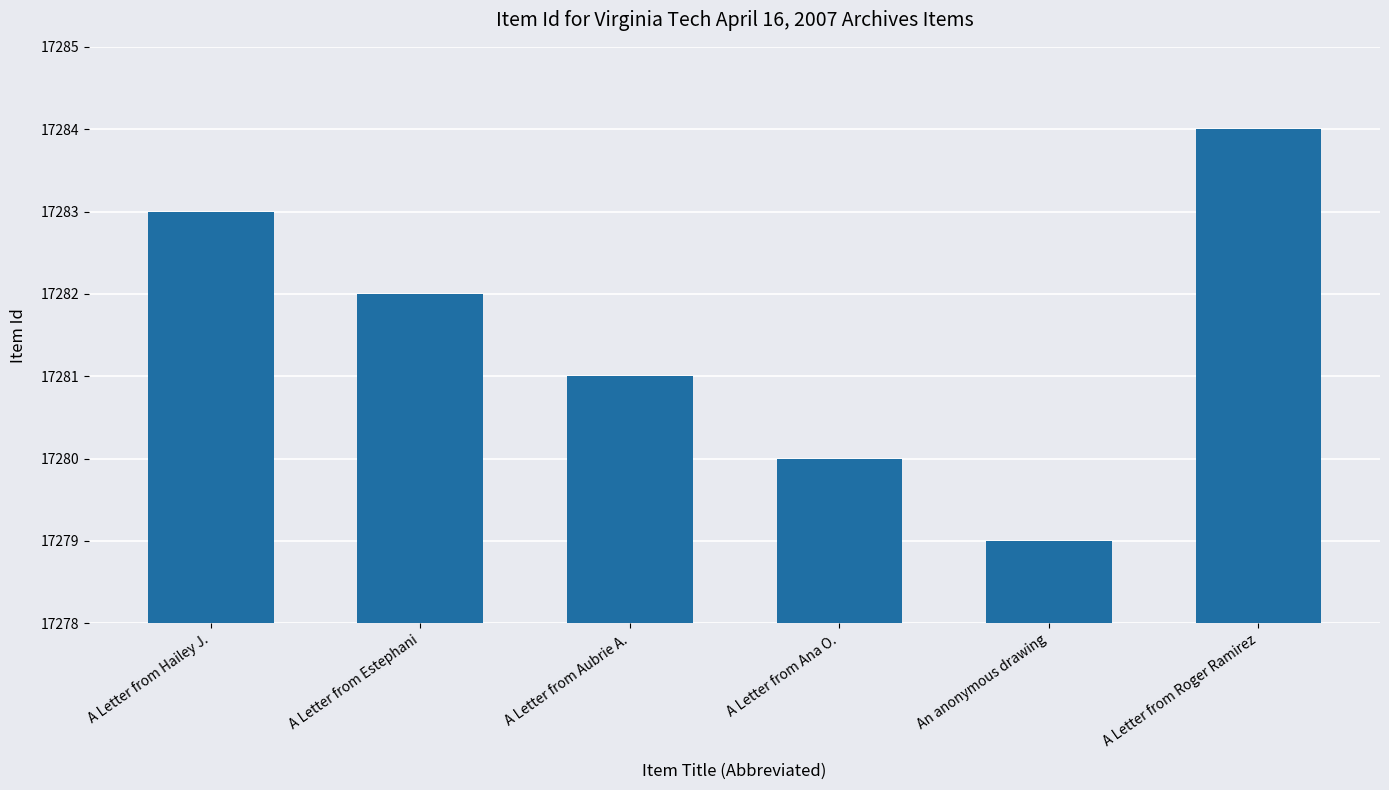

How many data points are less than 17282?

3